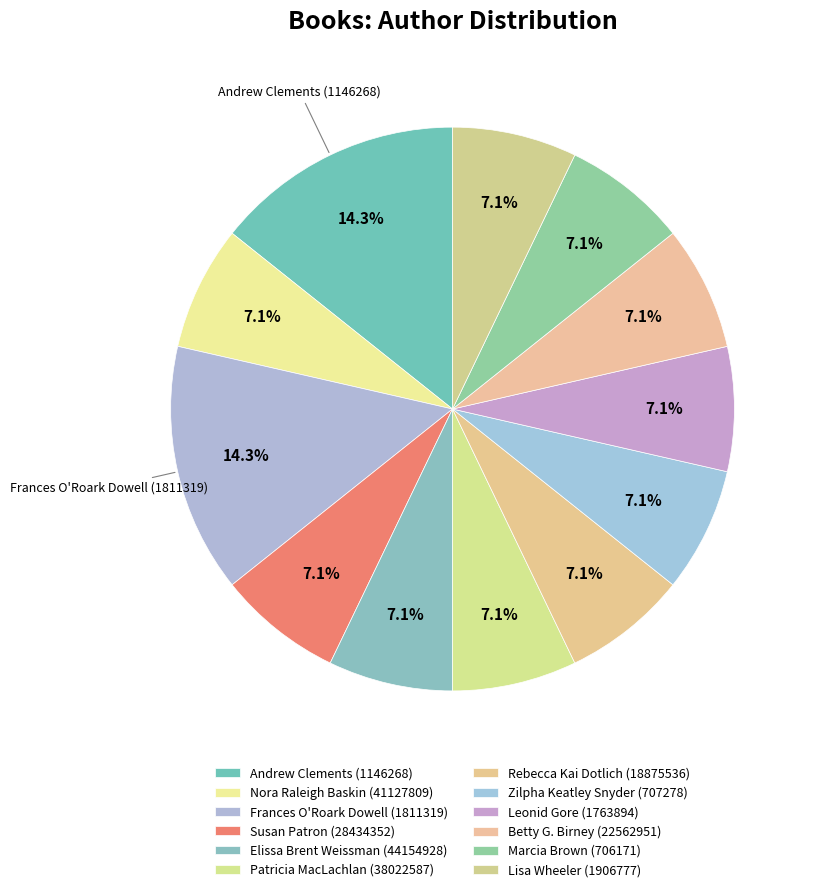

Between Leonid Gore (1763894) and Andrew Clements (1146268), which is larger?

Andrew Clements (1146268)